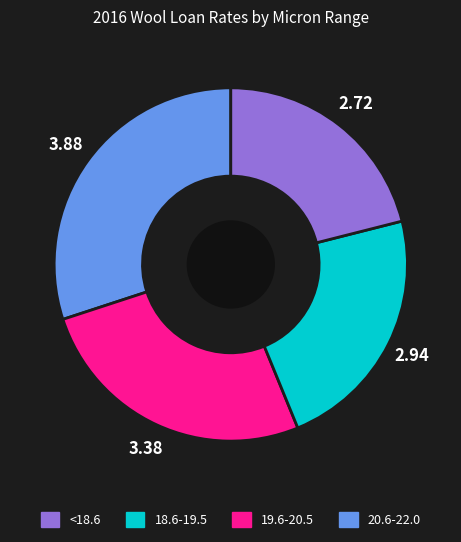

Does any single category account for the majority?

No